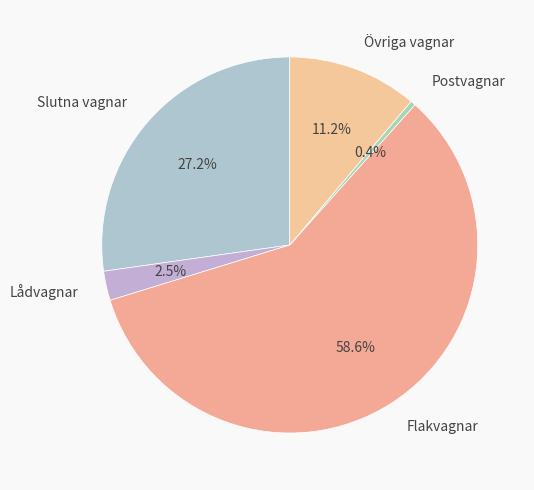

Do Lådvagnar and Övriga vagnar together represent more than half of the pie?

No